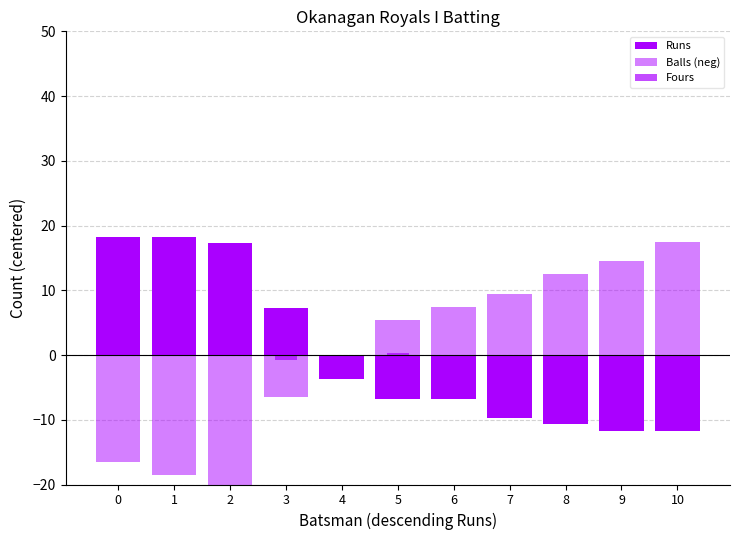

Reading left to right, list all the values displayed in this chart.

Runs: 0=18.3	1=18.3	2=17.3	3=7.3	4=-3.7	5=-6.7	6=-6.7	7=-9.7	8=-10.7	9=-11.7	10=-11.7
Balls (neg): 0=-16.5	1=-18.5	2=-22.5	3=-6.5	4=-2.5	5=5.5	6=7.5	7=9.5	8=12.5	9=14.5	10=17.5
Fours: 0=0.3	1=1.3	2=3.3	3=-0.7	4=-0.7	5=0.3	6=-0.7	7=-0.7	8=-0.7	9=-0.7	10=-0.7